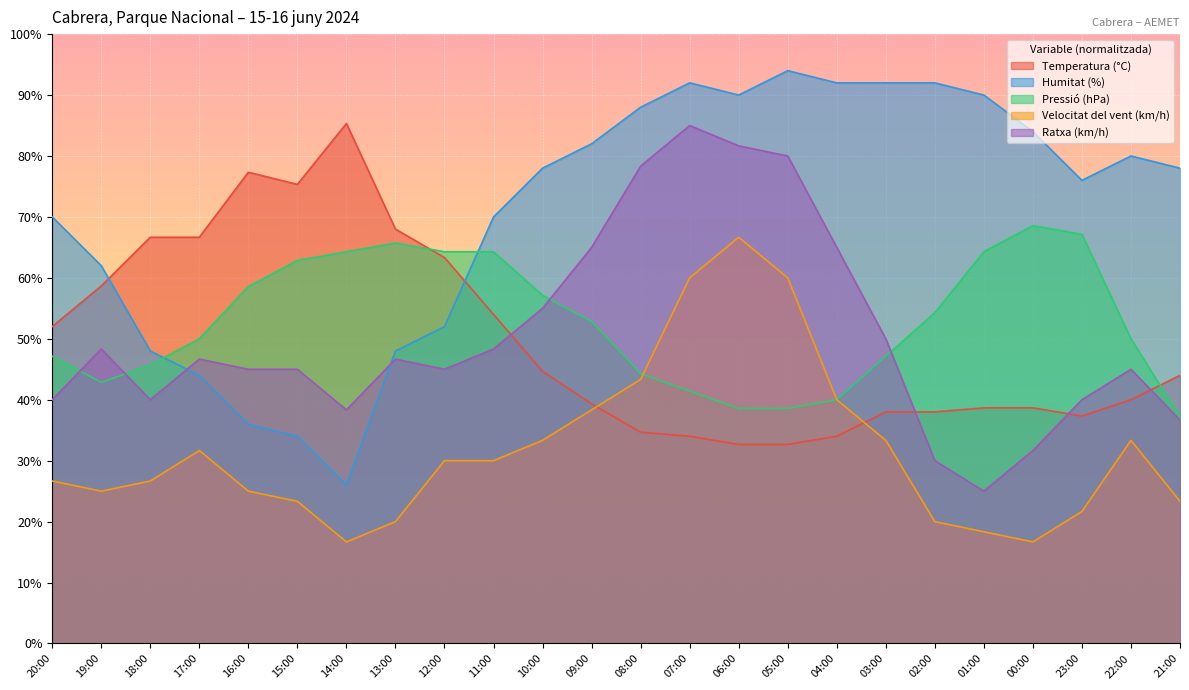

The Pressió (hPa) series shows 57.1 at 10:00. True or false?

True